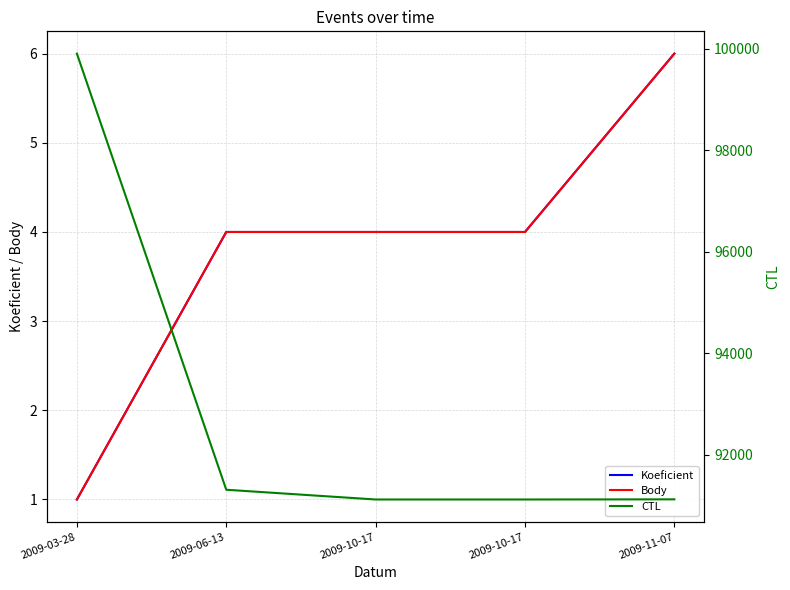

What is the difference between the second highest and minimum values in the Body series?

3